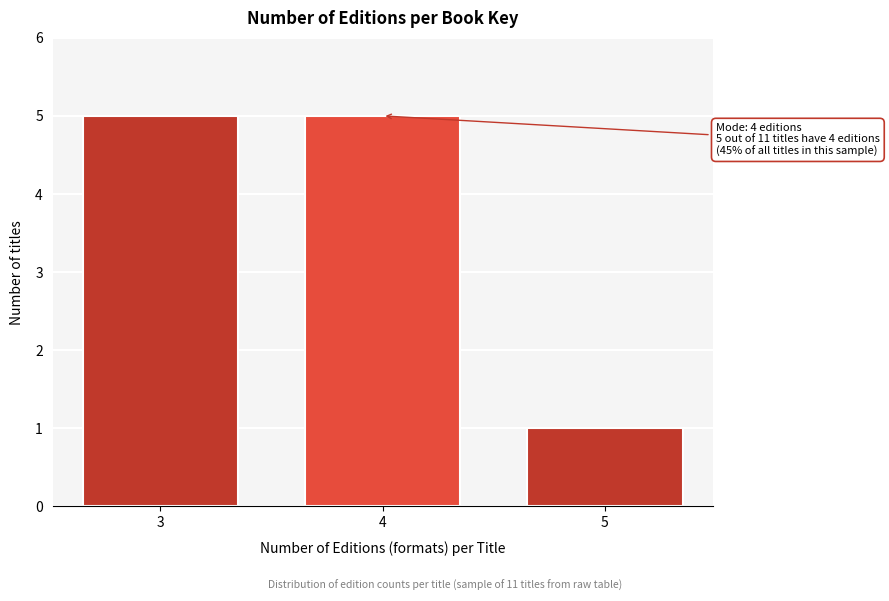

Reading left to right, list all the values displayed in this chart.

5	5	1